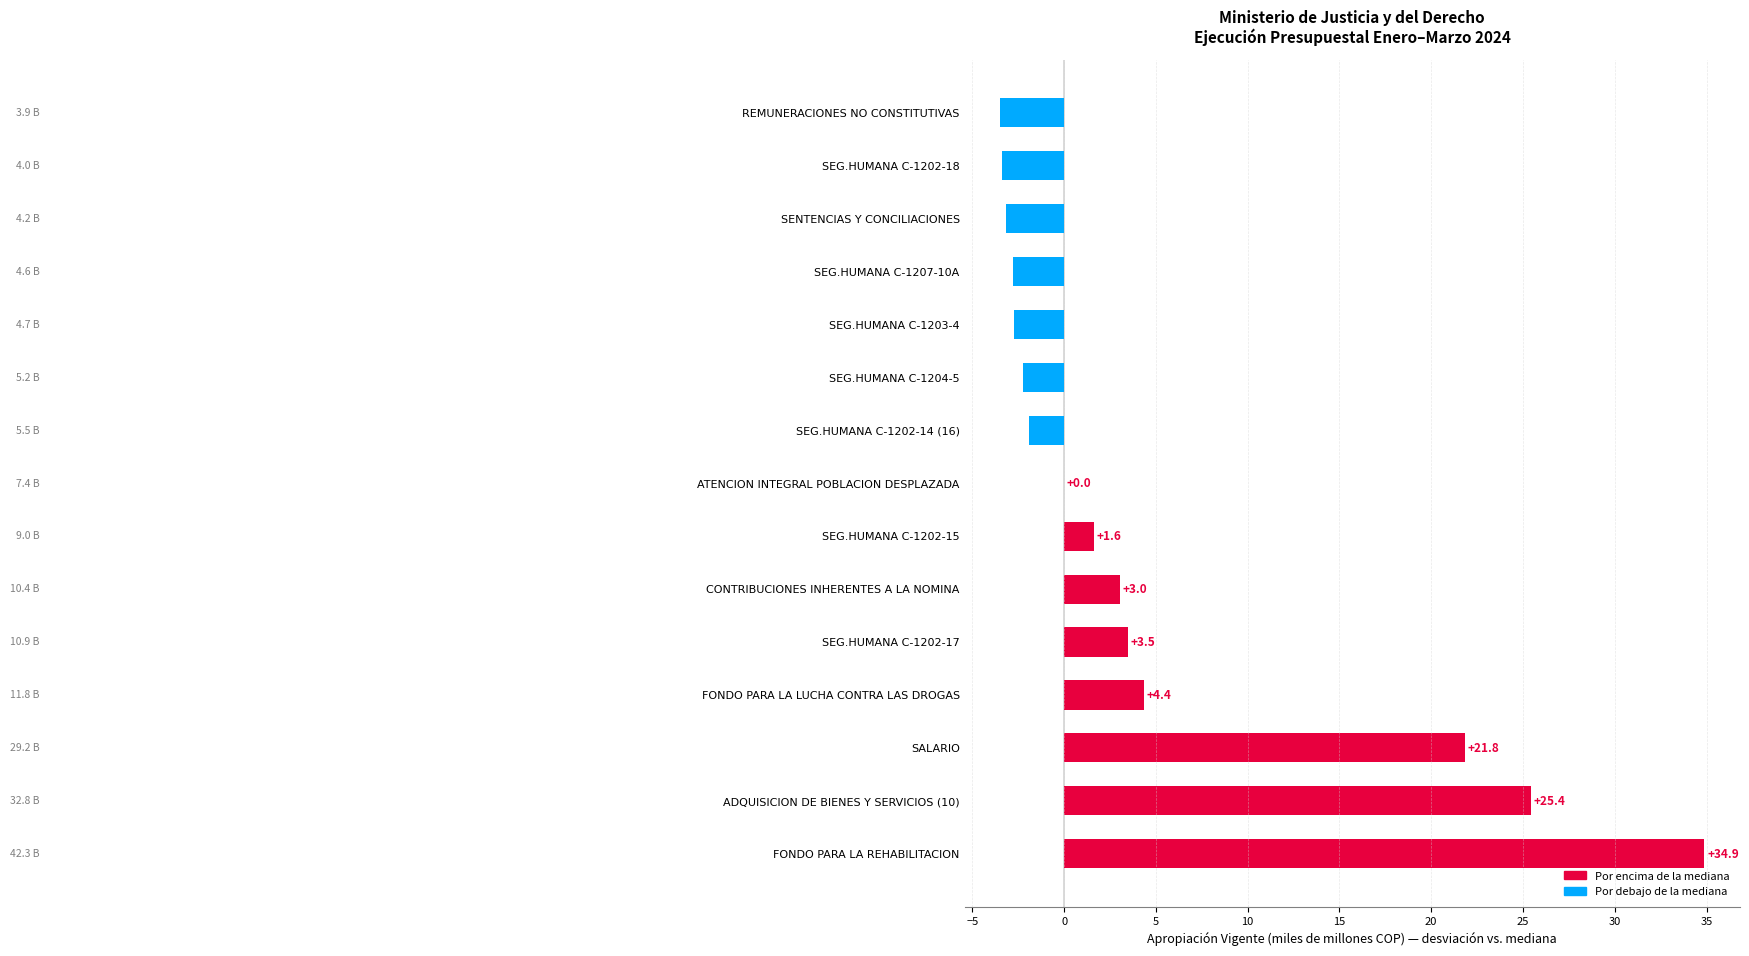

What is the change in value from SEG.HUMANA C-1204-5 to SEG.HUMANA C-1202-18?

-1.2